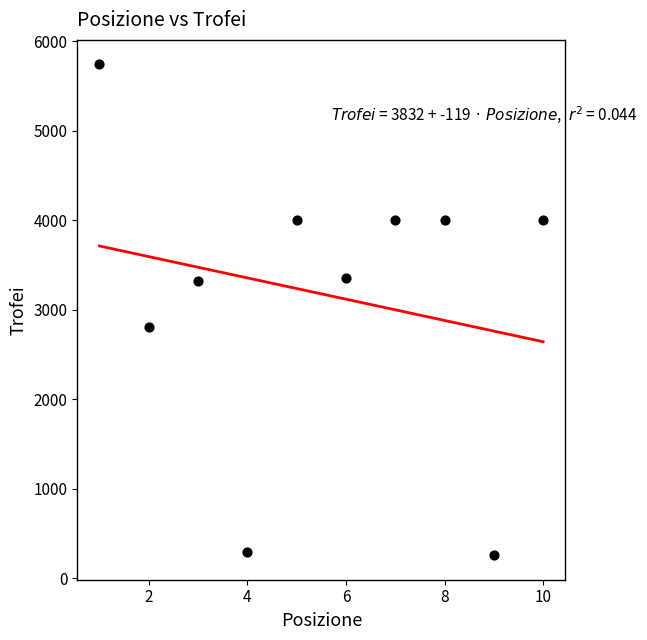

What is the average Y value?

3179